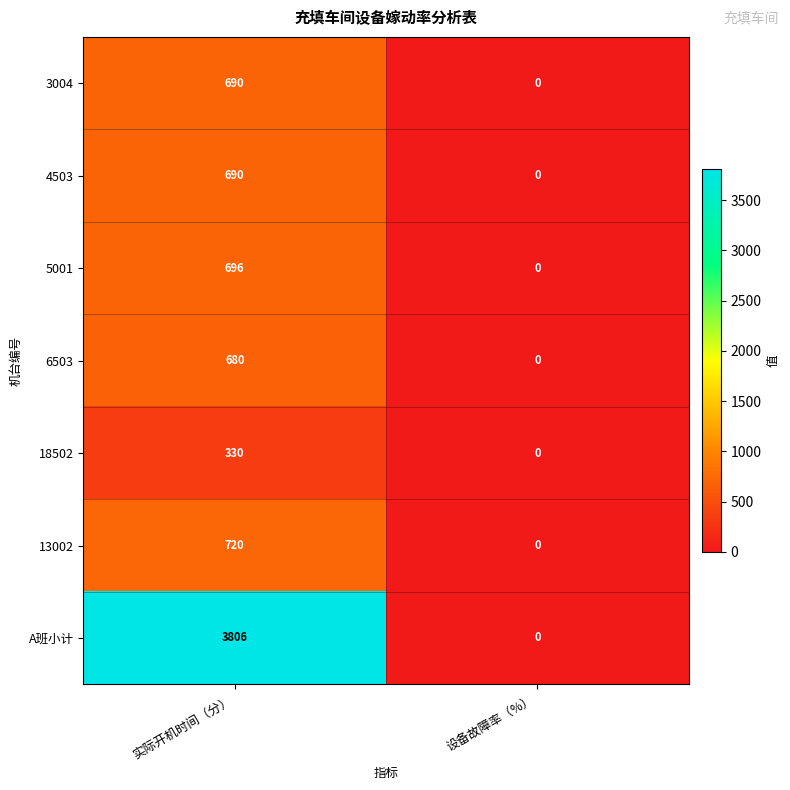

The 13002 series shows 423 at 实际开机时间（分）. True or false?

False